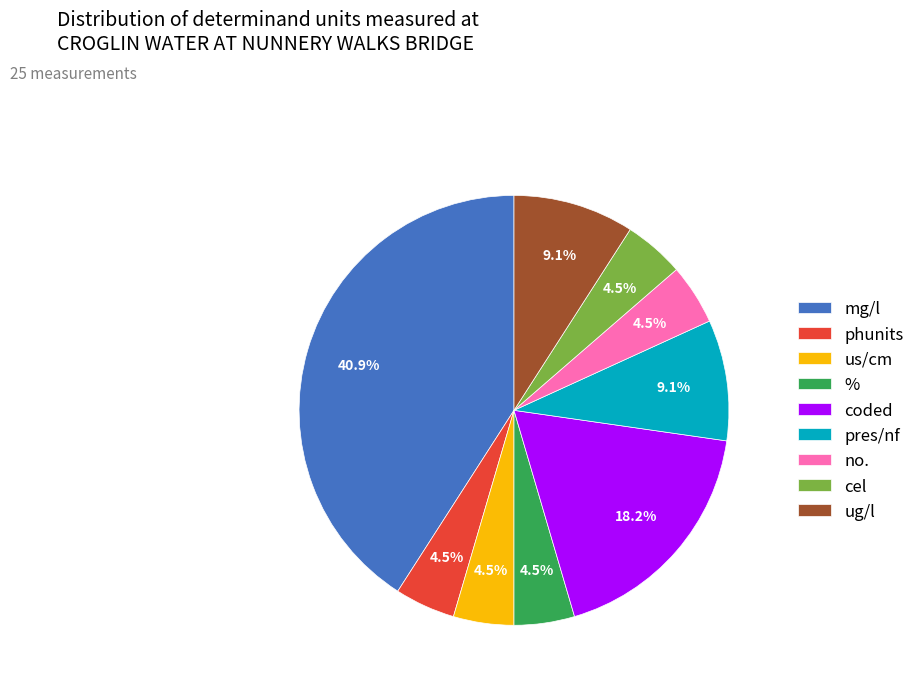

What is the ratio of the value at ug/l to the value at no.?

2.0